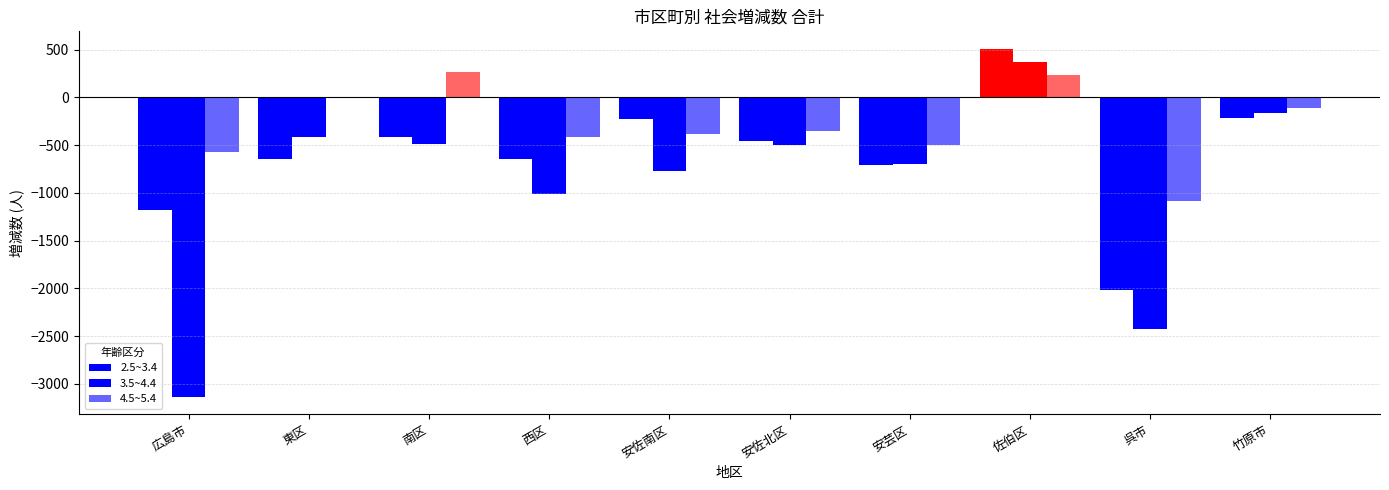

How many values in the 3.5~4.4 series exceed -503?

4